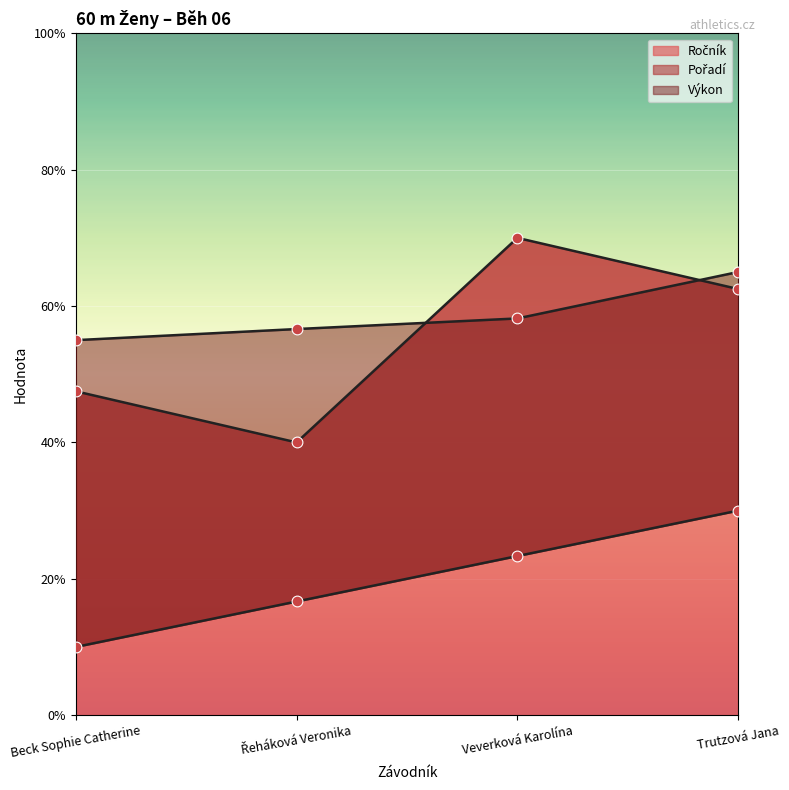

At which category is the sum across all series the highest?

Trutzová Jana